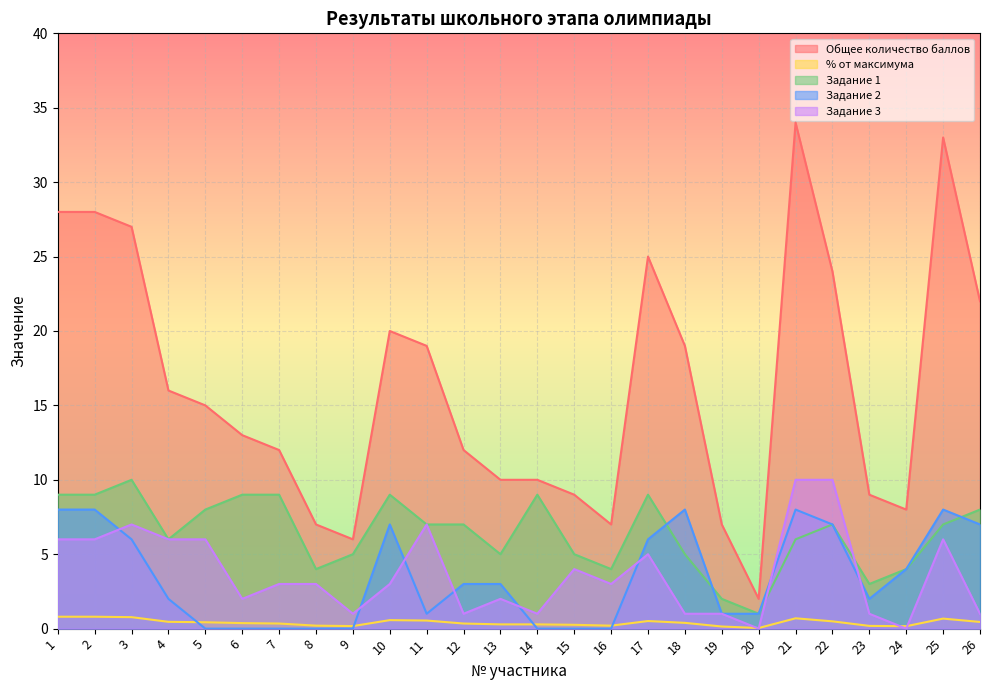

Which series ends up on top after the final intersection of Задание 3 and Задание 1?

Задание 1